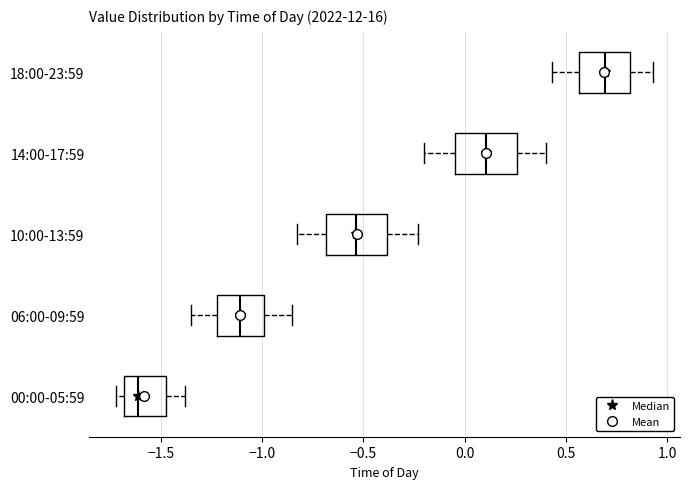

Which box has the furthest to the left median line?

00:00-05:59